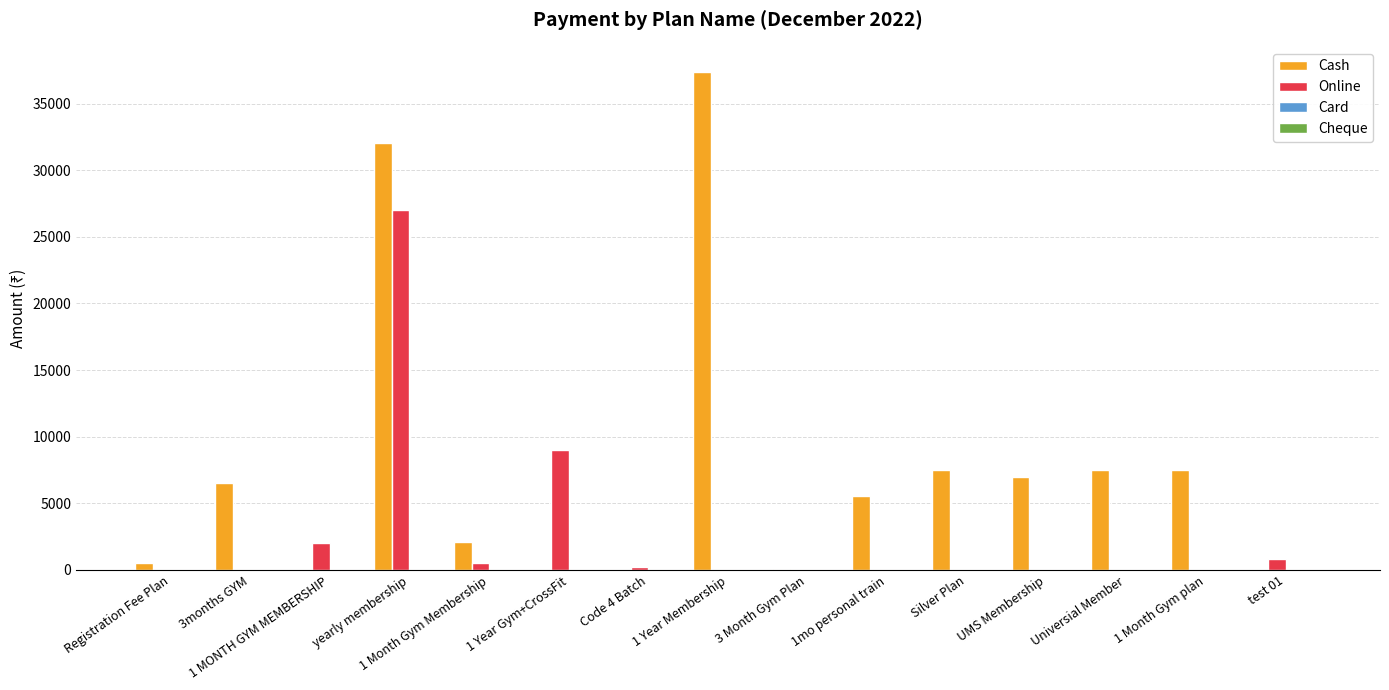

Is it true that Cash equals 5555 at 1mo personal train?

True